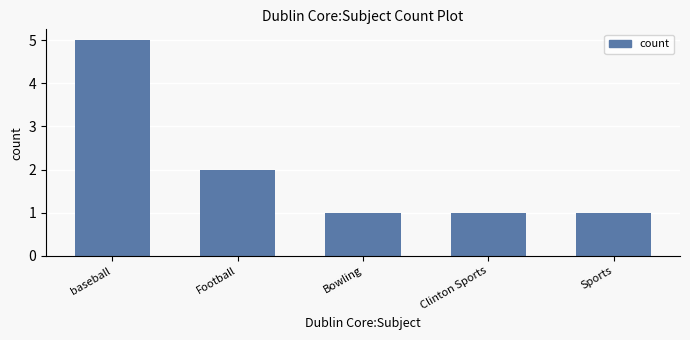

What value does the data have at Sports?

1